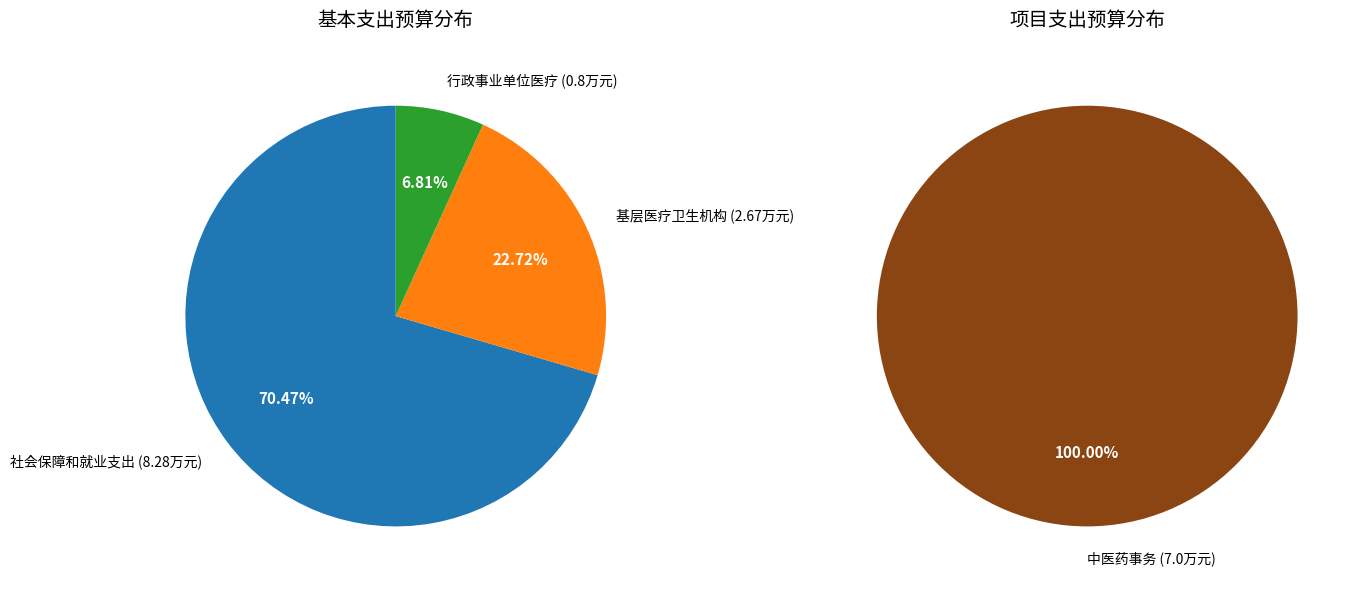

Is the sum of 基层医疗卫生机构 and 社会保障和就业支出 greater than half?

Yes